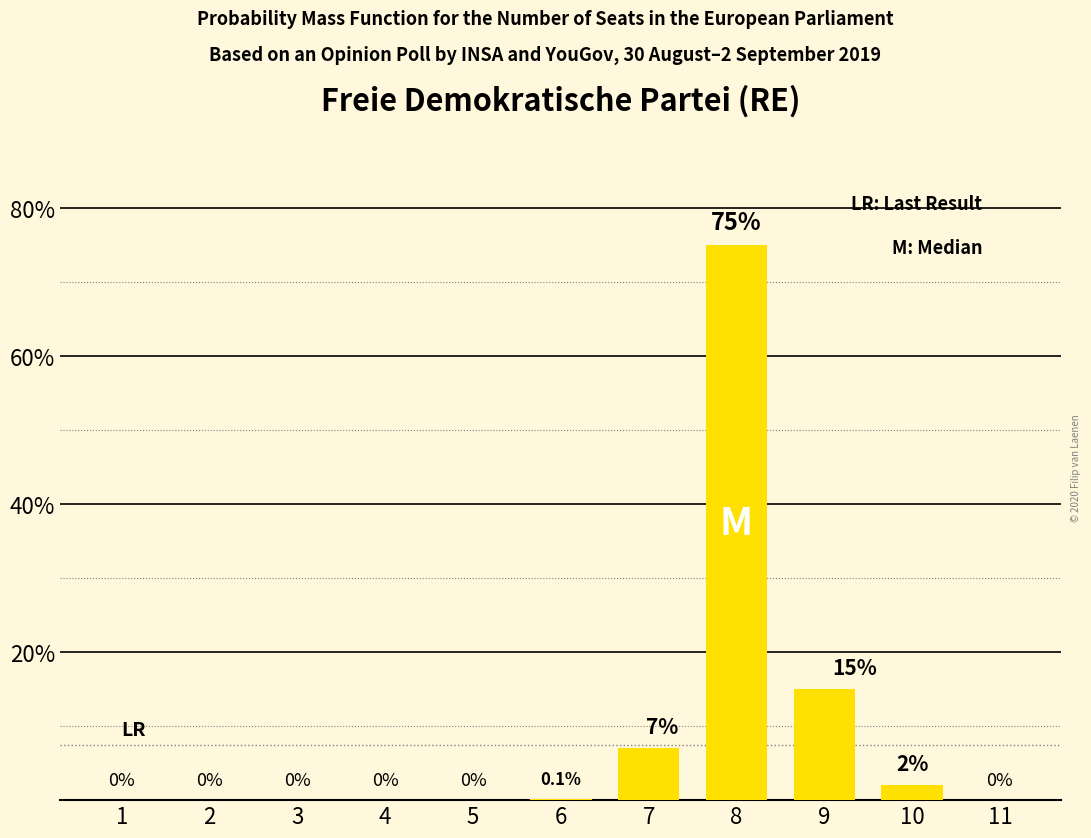

Which category has the highest value across all series?

8